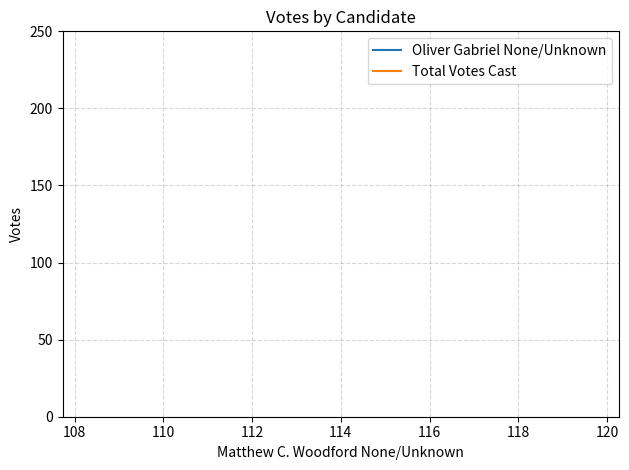

Does the chart display data point markers on the line(s)?

No